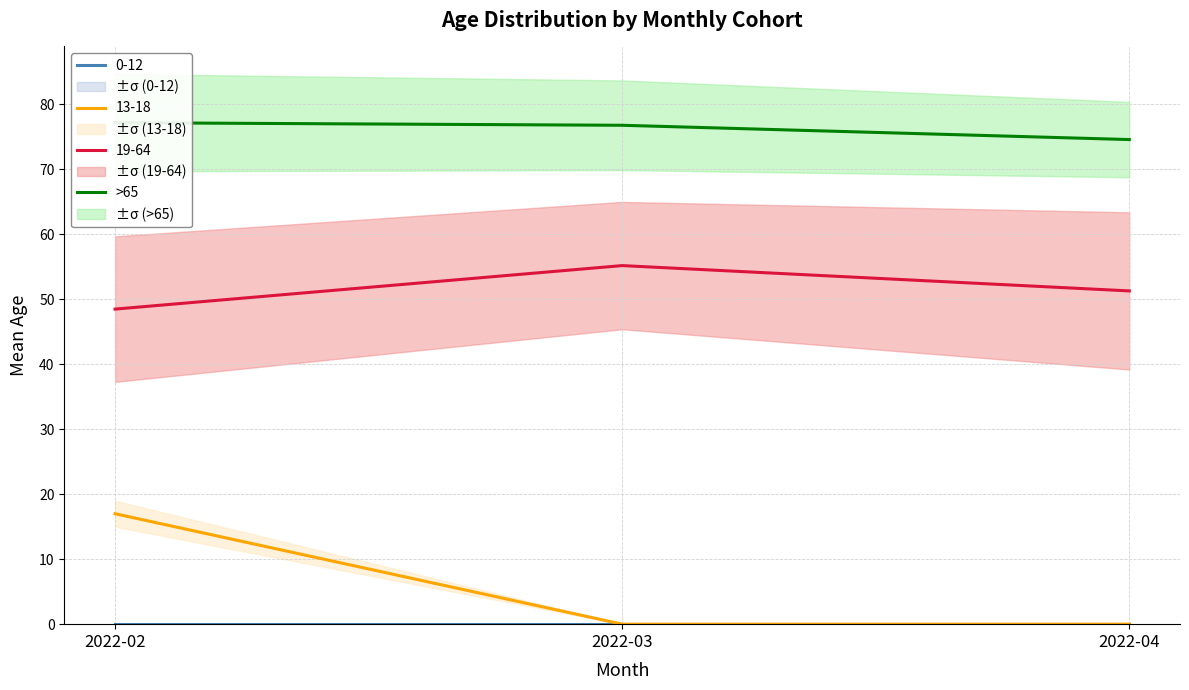

Where does the data first go above 76?

2022-02